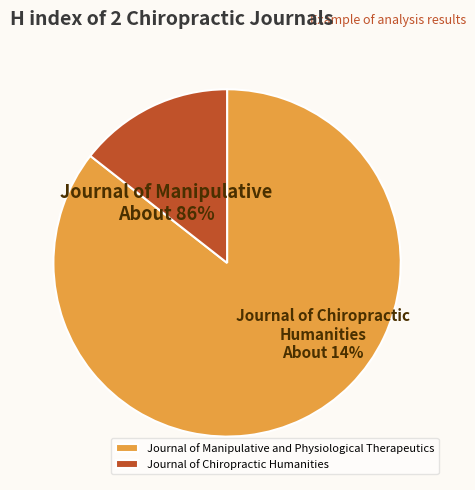

To the nearest percent, what is the average slice percentage?

50%